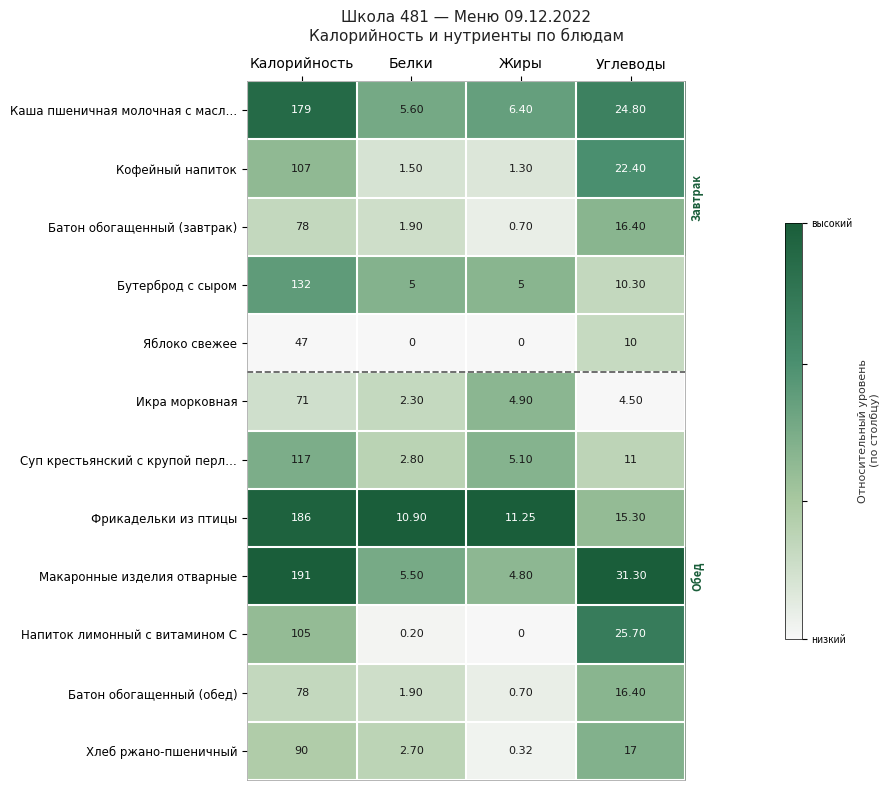

Which series changed the most between Жиры and Углеводы?

Макаронные изделия отварные